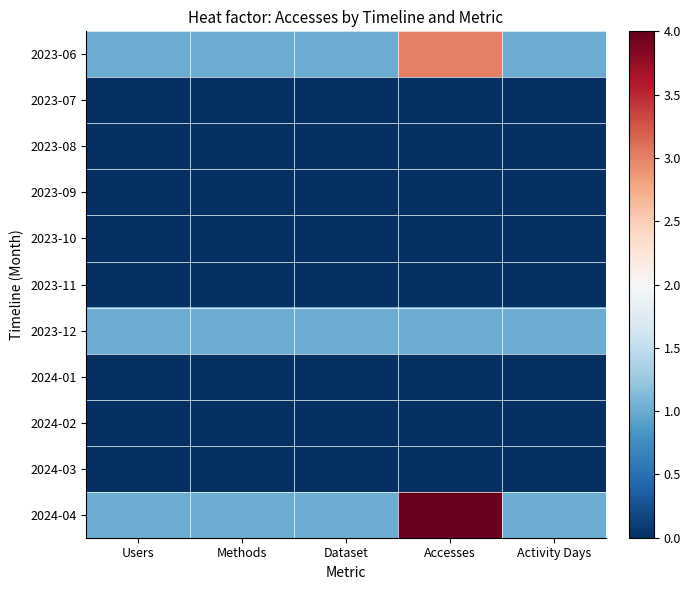

Reading left to right, what are all the values shown in this chart?

2023-06: Users=1	Methods=1	Dataset=1	Accesses=3	Activity Days=1
2023-07: Users=0	Methods=0	Dataset=0	Accesses=0	Activity Days=0
2023-08: Users=0	Methods=0	Dataset=0	Accesses=0	Activity Days=0
2023-09: Users=0	Methods=0	Dataset=0	Accesses=0	Activity Days=0
2023-10: Users=0	Methods=0	Dataset=0	Accesses=0	Activity Days=0
2023-11: Users=0	Methods=0	Dataset=0	Accesses=0	Activity Days=0
2023-12: Users=1	Methods=1	Dataset=1	Accesses=1	Activity Days=1
2024-01: Users=0	Methods=0	Dataset=0	Accesses=0	Activity Days=0
2024-02: Users=0	Methods=0	Dataset=0	Accesses=0	Activity Days=0
2024-03: Users=0	Methods=0	Dataset=0	Accesses=0	Activity Days=0
2024-04: Users=1	Methods=1	Dataset=1	Accesses=4	Activity Days=1